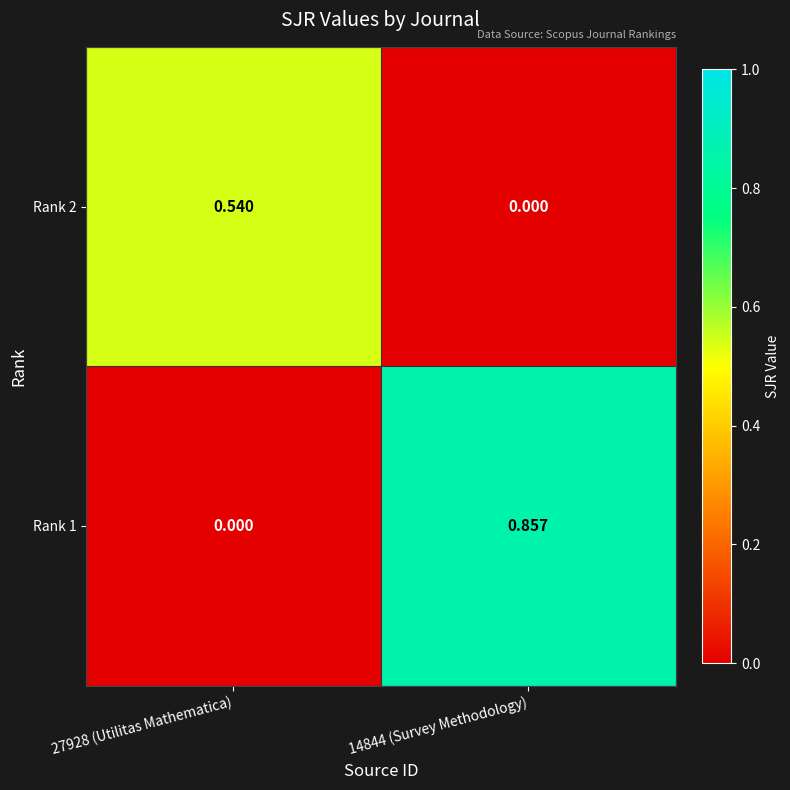

Is the value of Rank 2 at 14844 (Survey Methodology) greater than the value of Rank 1 at 14844 (Survey Methodology)?

No